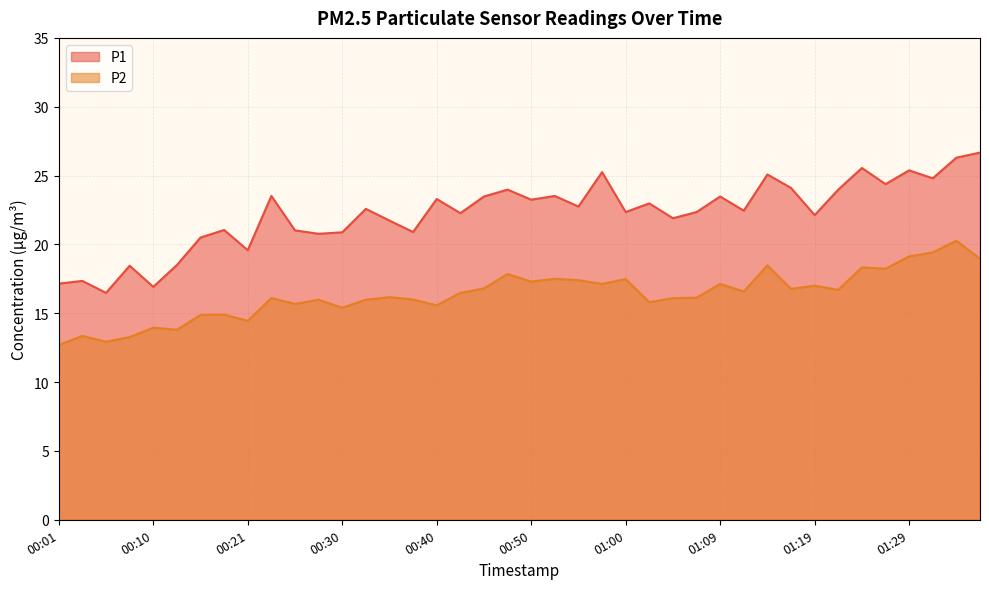

What is the difference between the P2 values at 00:03 and 00:57?

3.8